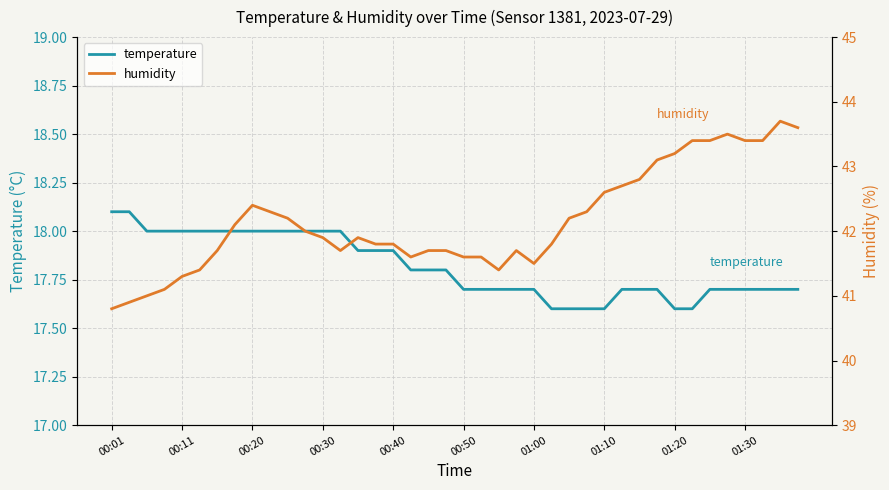

At how many categories does at least one series exceed 37?

40